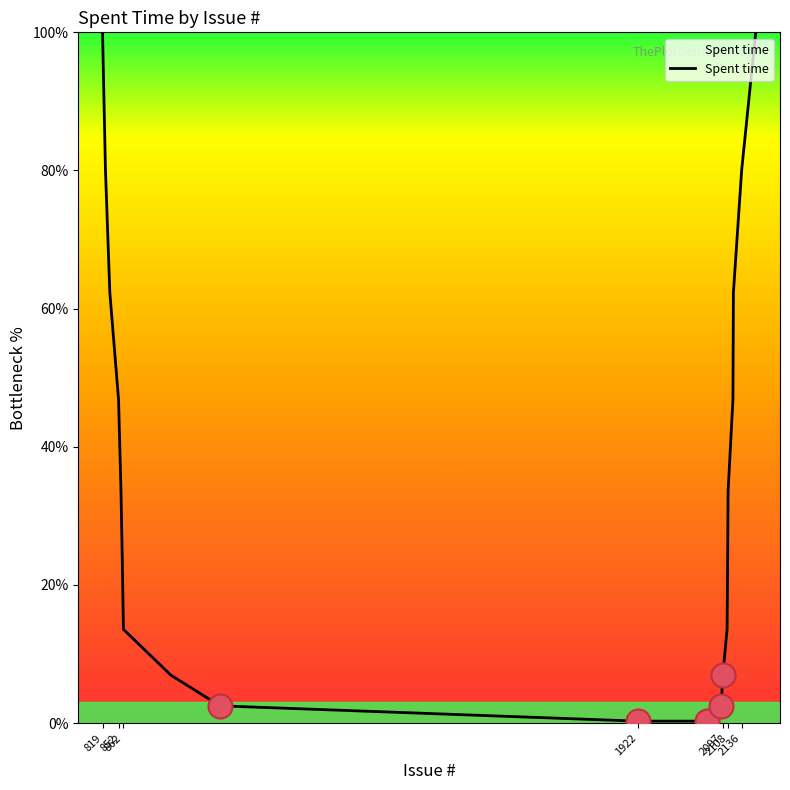

What is the greatest value displayed?

100.0